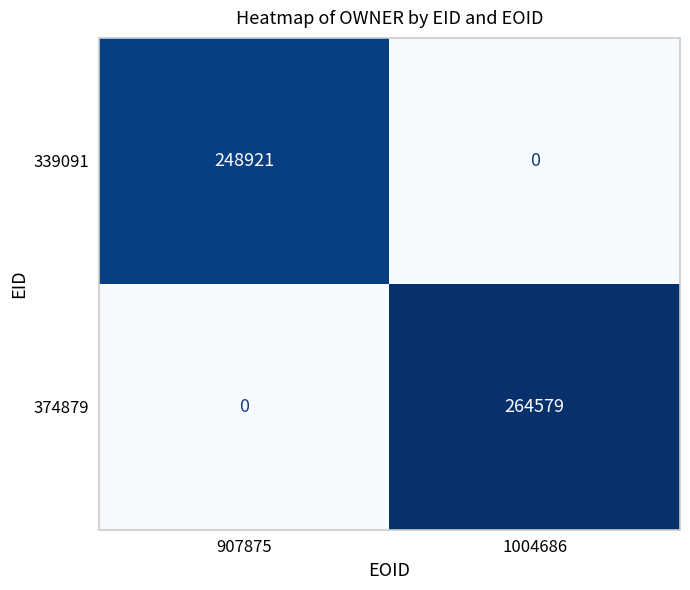

Is it true that 374879 equals 264579 at 1004686?

True